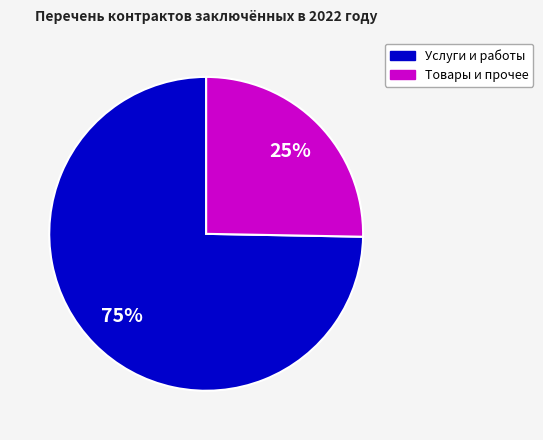

How many segments does this pie chart have?

2